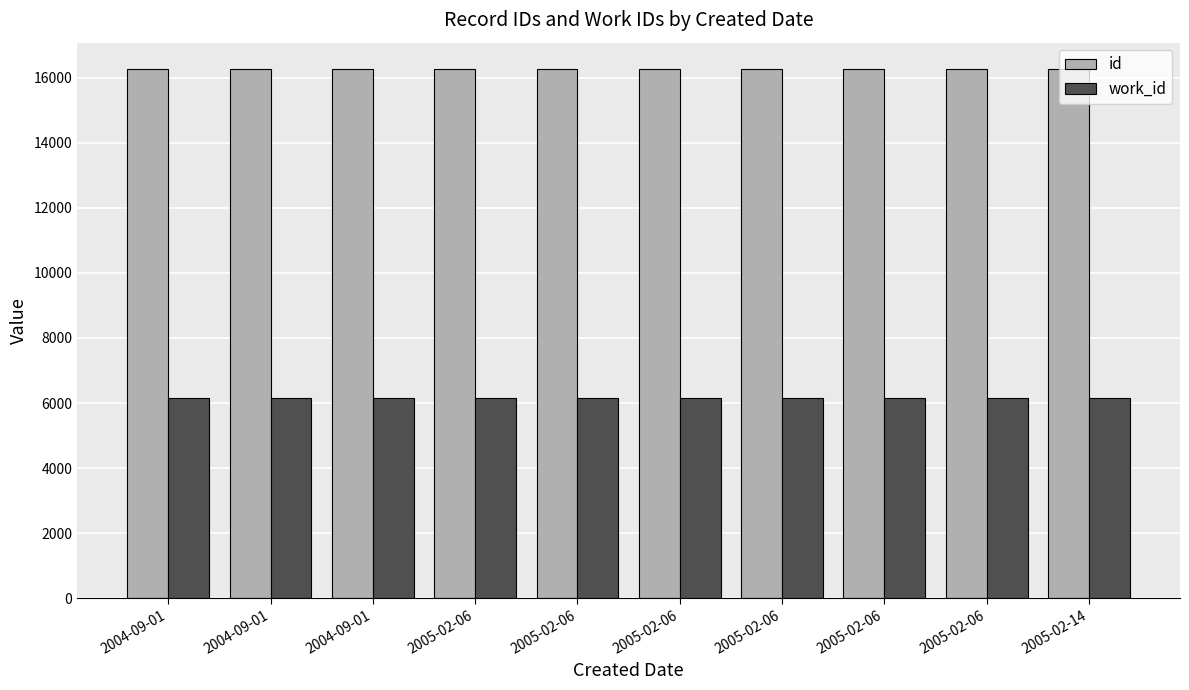

What is the maximum value shown in the chart?

16267